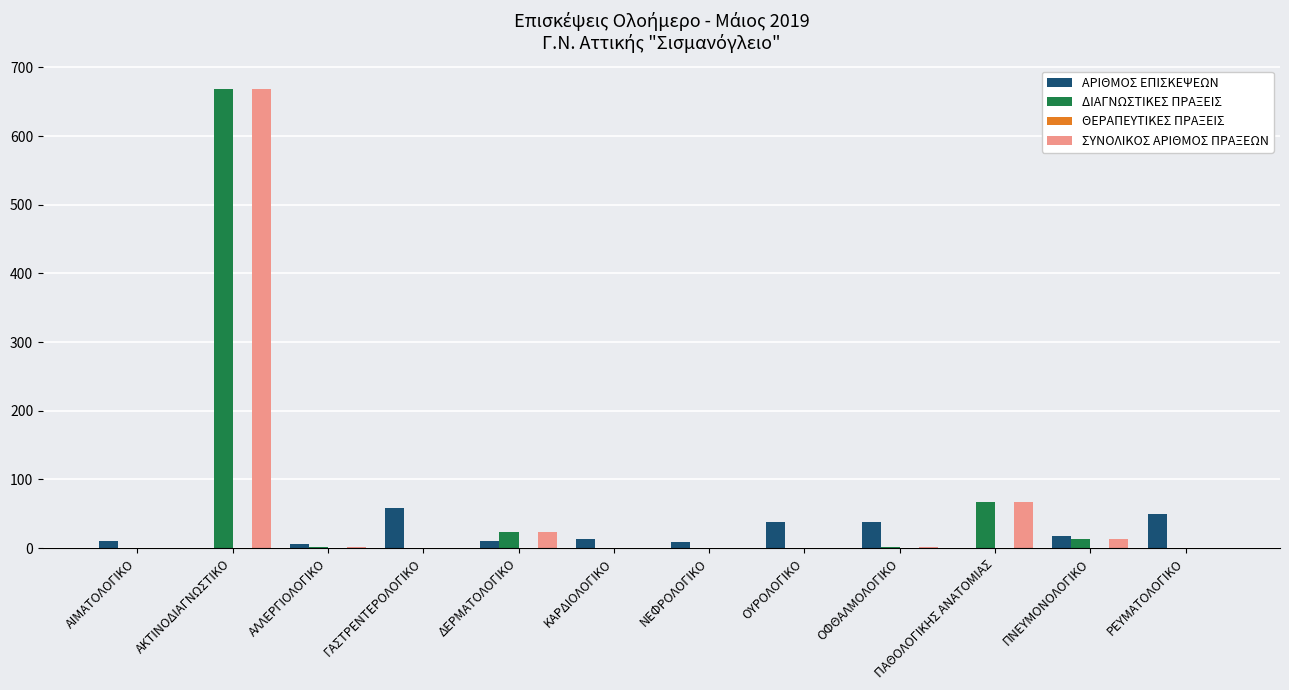

At which category is the sum across all series the highest?

ΑΚΤΙΝΟΔΙΑΓΝΩΣΤΙΚΟ